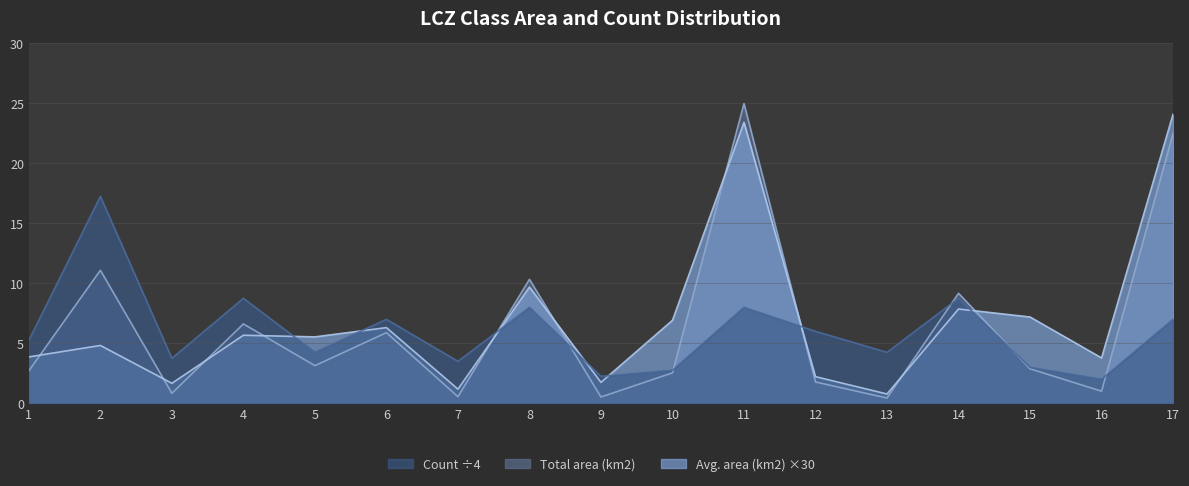

What is the minimum value shown in the chart?

0.4